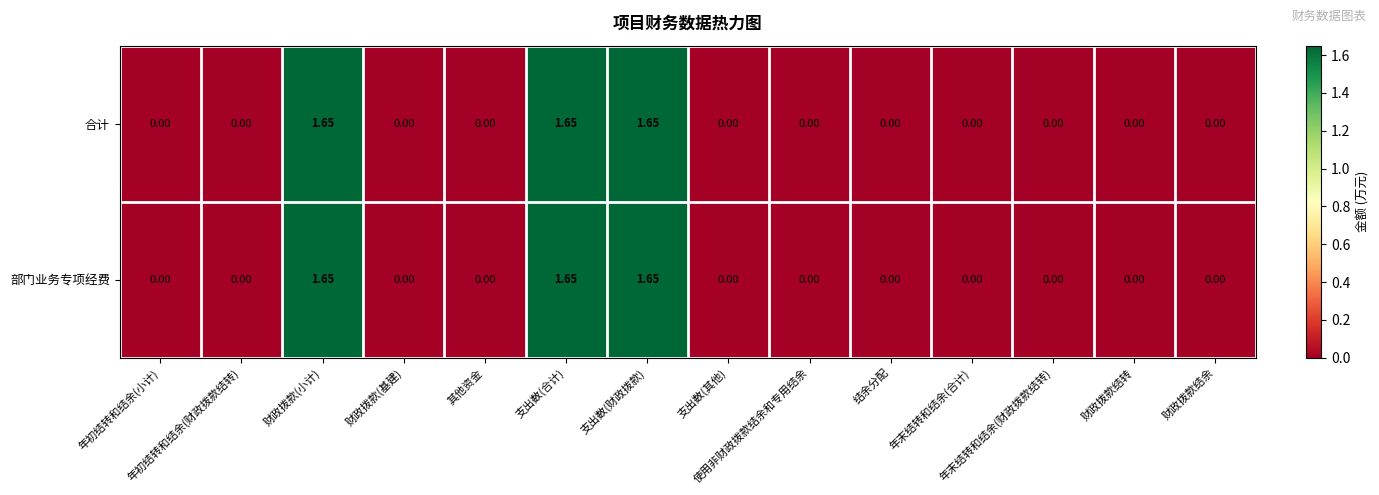

Which label corresponds to the largest value in the chart?

财政拨款(小计)